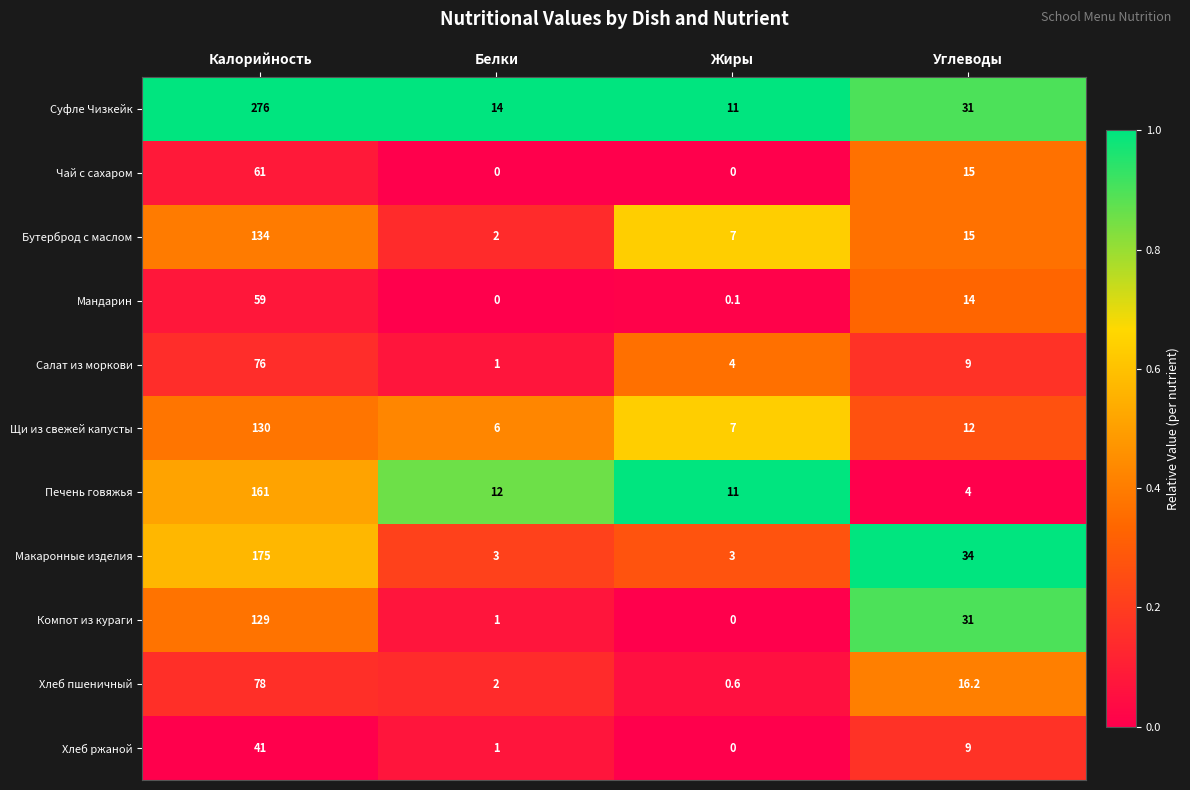

What is the total value across all series at Углеводы?

190.2